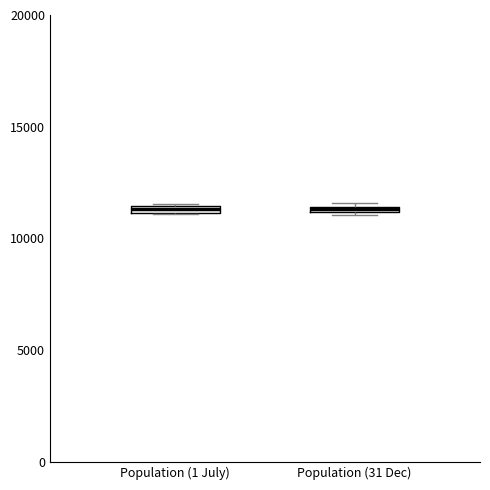

Where is the lower edge of the box for Population (31 Dec) on the y-axis? The values are not printed on the chart, so give them approximately, as read against the axis.

11000